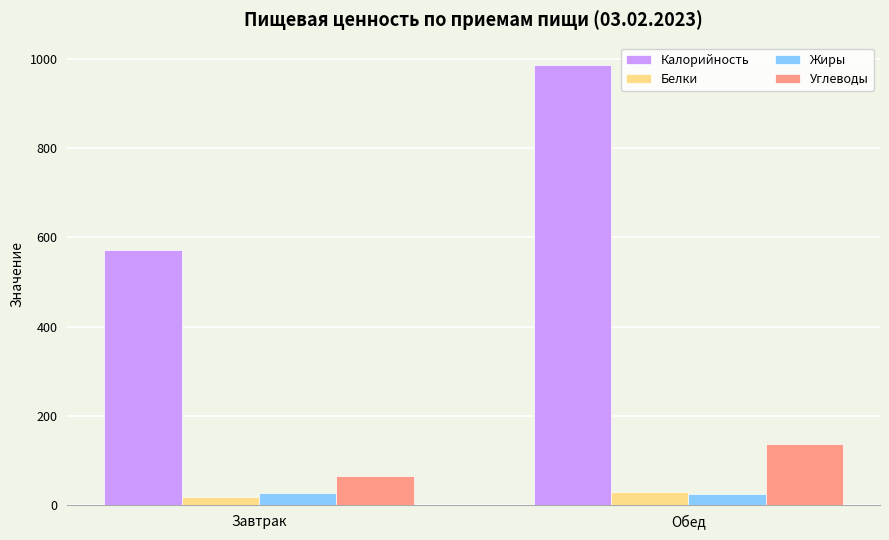

How many data points in Калорийность are above 986?

1